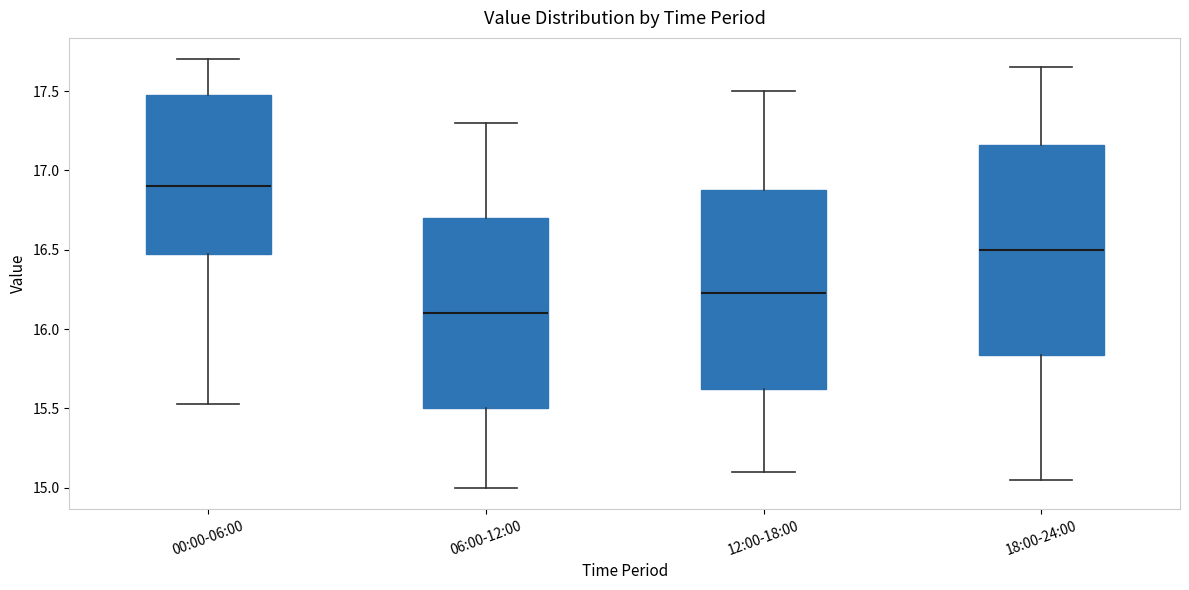

Where does the median line of the box for 06:00-12:00 sit on the y-axis? The values are not printed on the chart, so give them approximately, as read against the axis.

16.10